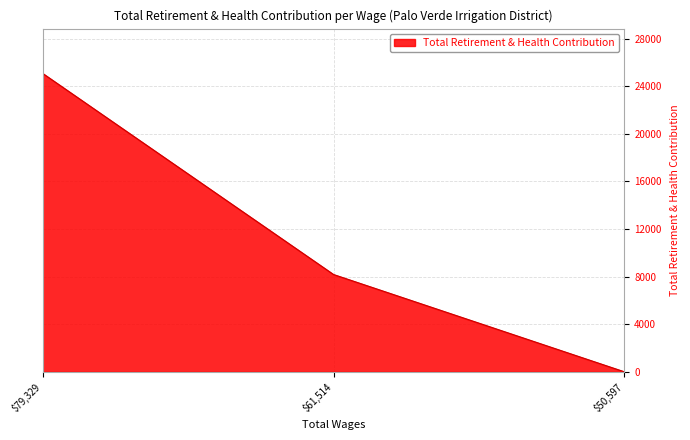

What is the maximum value shown in the chart?

25088